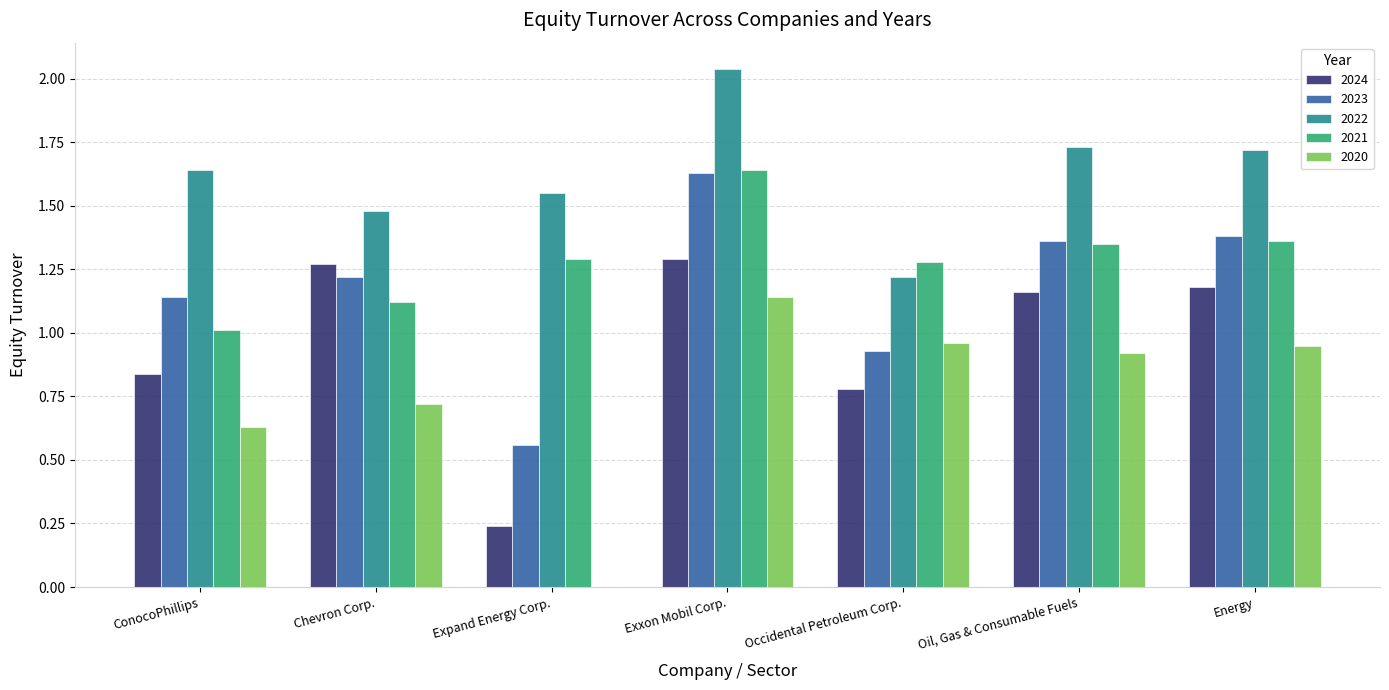

At which label is 2021 closest to 1?

ConocoPhillips